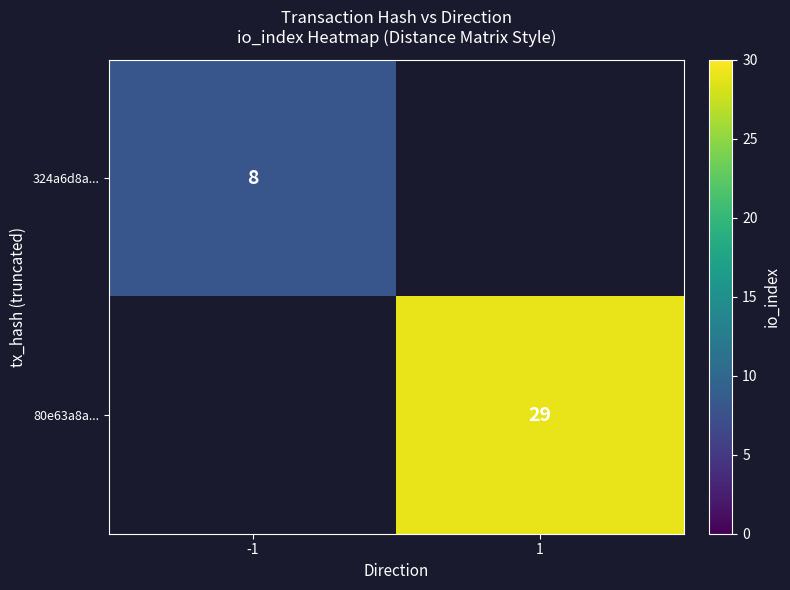

At how many categories does at least one series exceed 12?

1